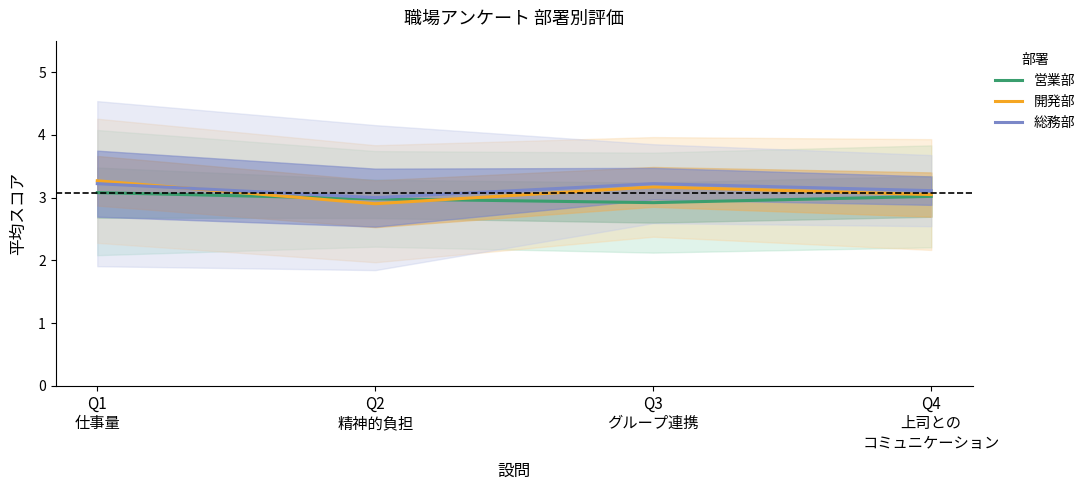

List the labels in order of 営業部 value, smallest first.

Q3
グループ連携, Q2
精神的負担, Q4
上司との
コミュニケーション, Q1
仕事量